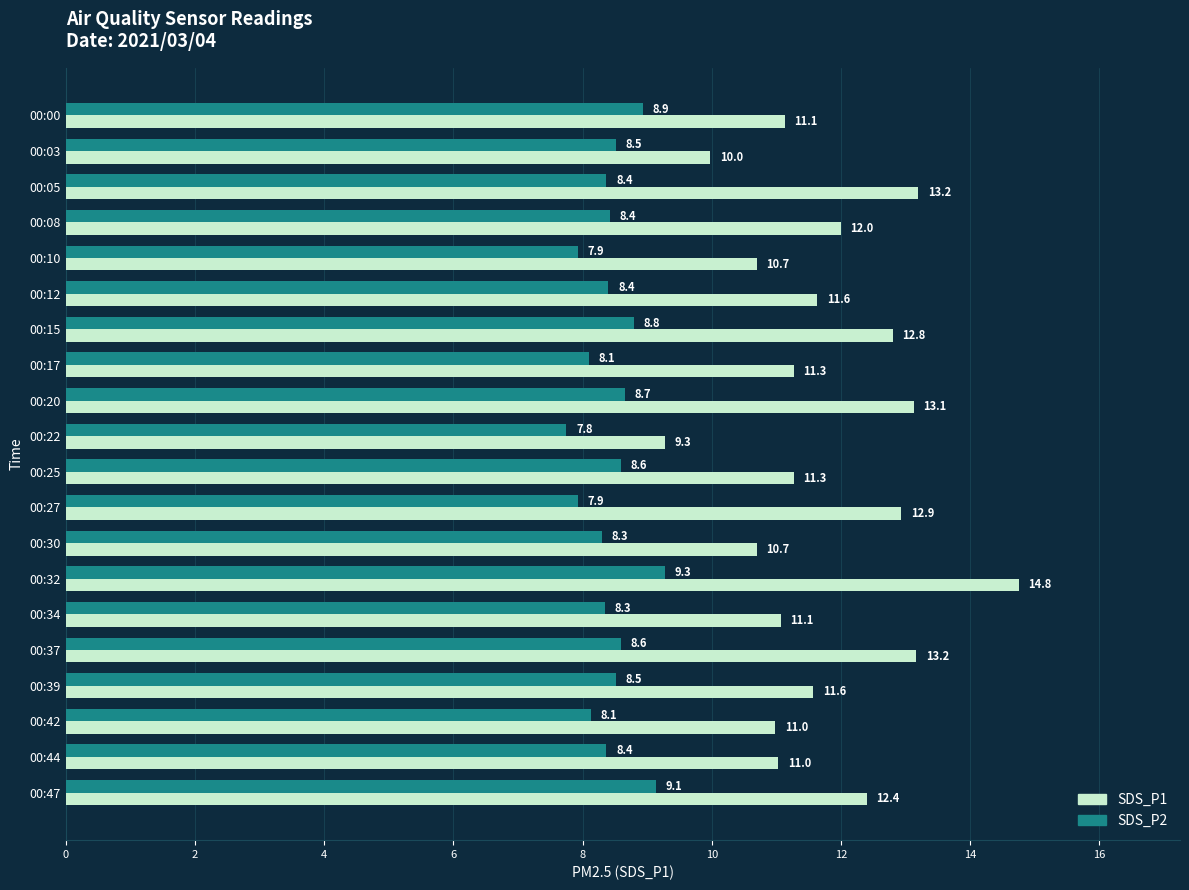

At which category is the sum across all series the highest?

00:32